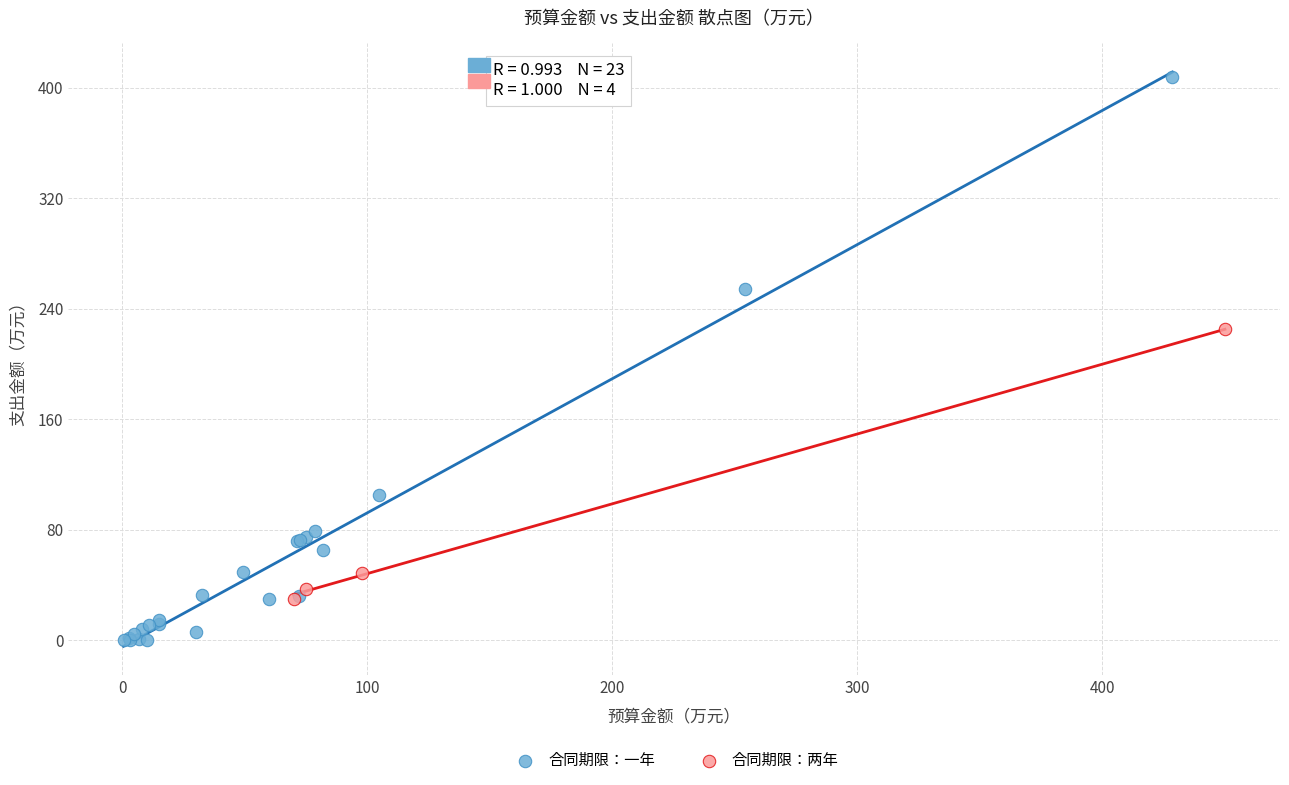

Which series contains the lowest Y value?

合同期限：一年